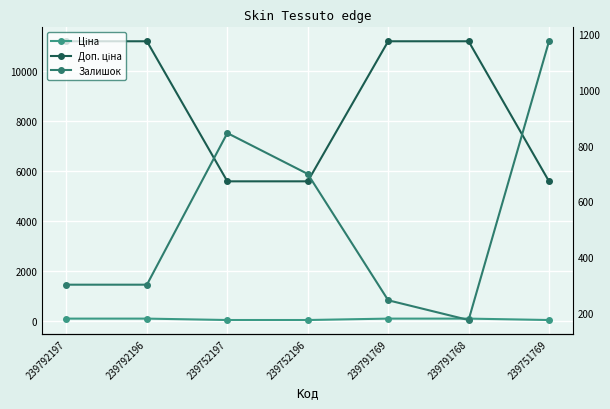

What is the average value of the Залишок series?

533.6